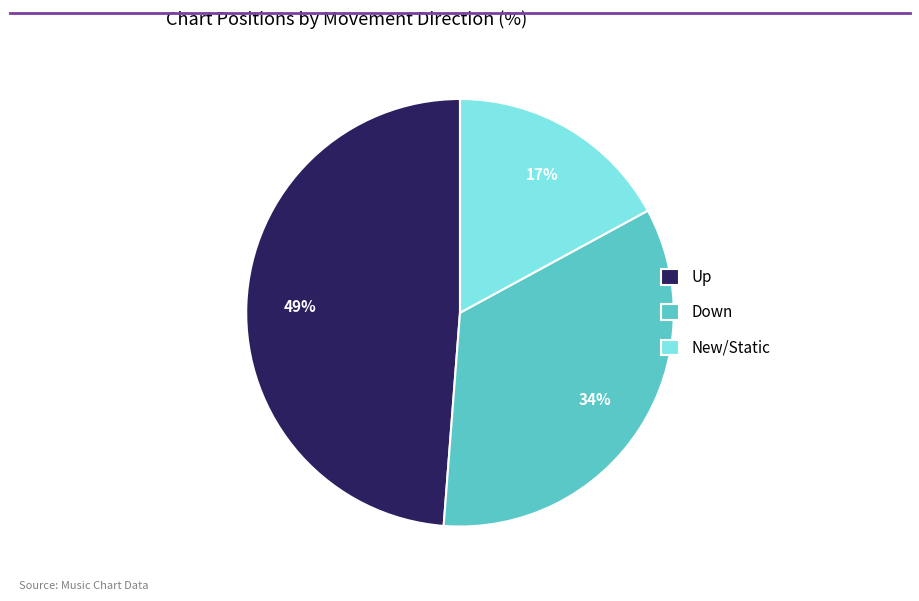

Which has a higher value, New/Static or Down?

Down